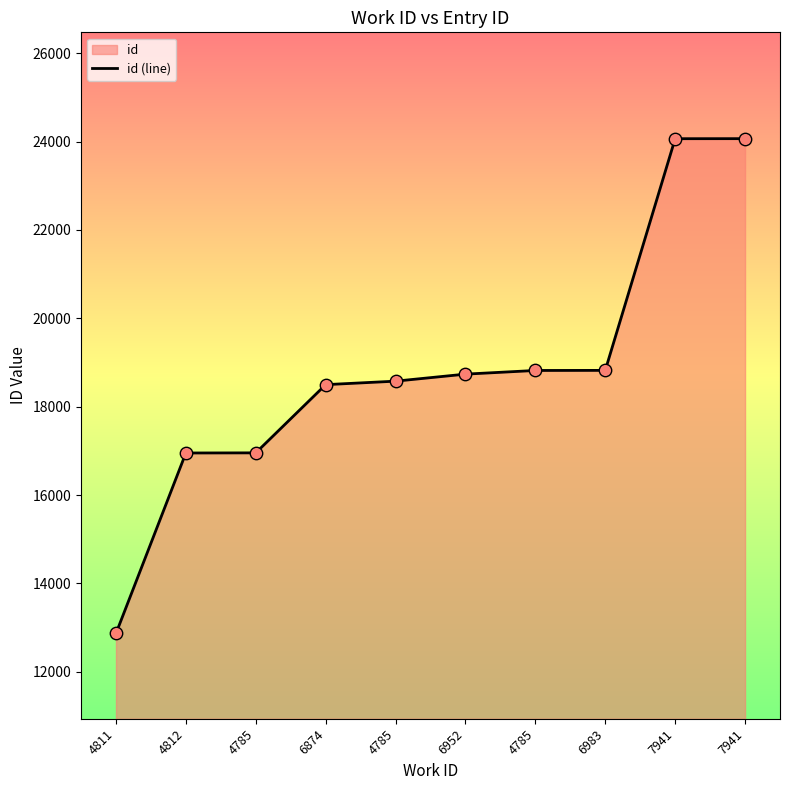

Between 6983 and 4785, which is larger?

6983